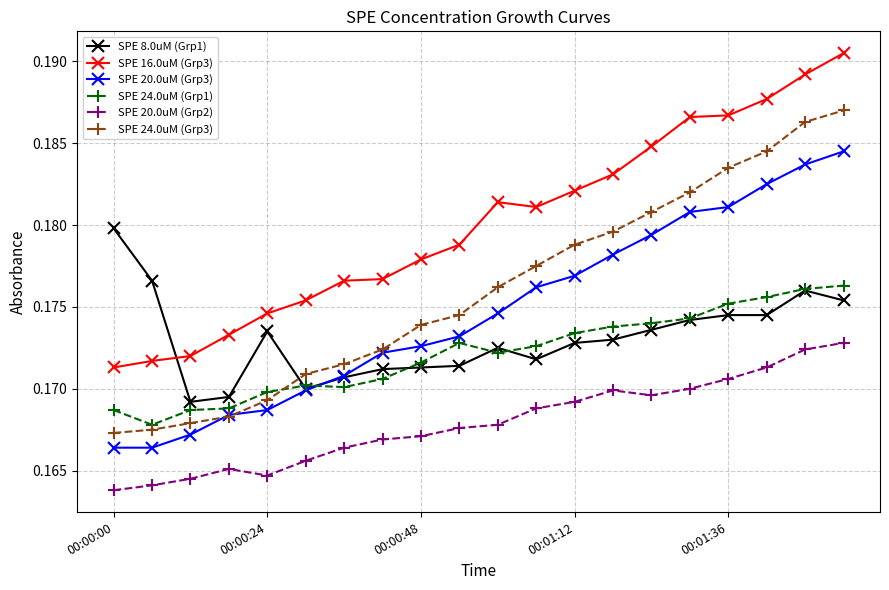

True or false: SPE 24.0uM (Grp3) and SPE 20.0uM (Grp2) cross at least once.

False